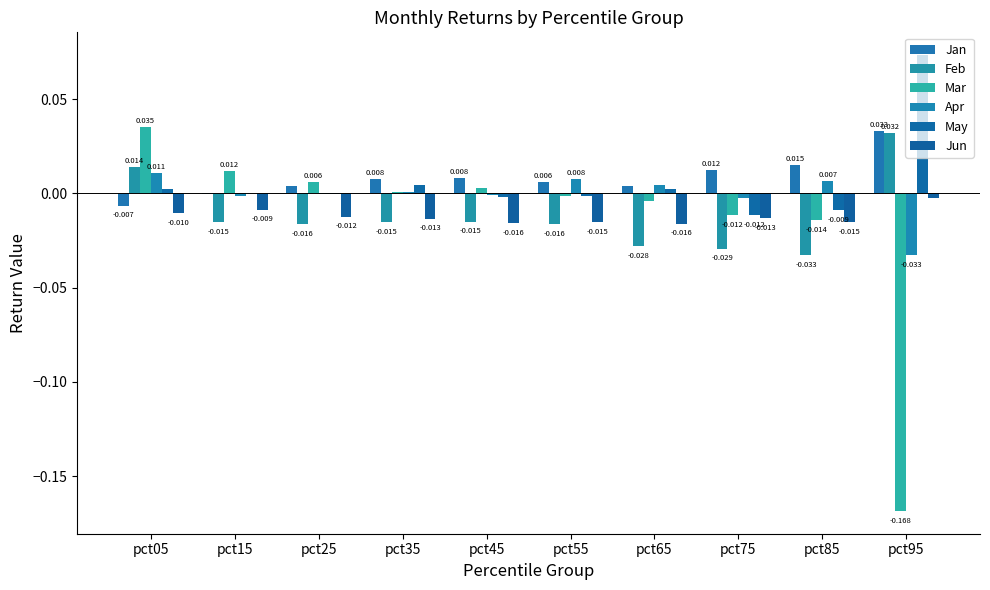

Count the number of categories in the chart.

10